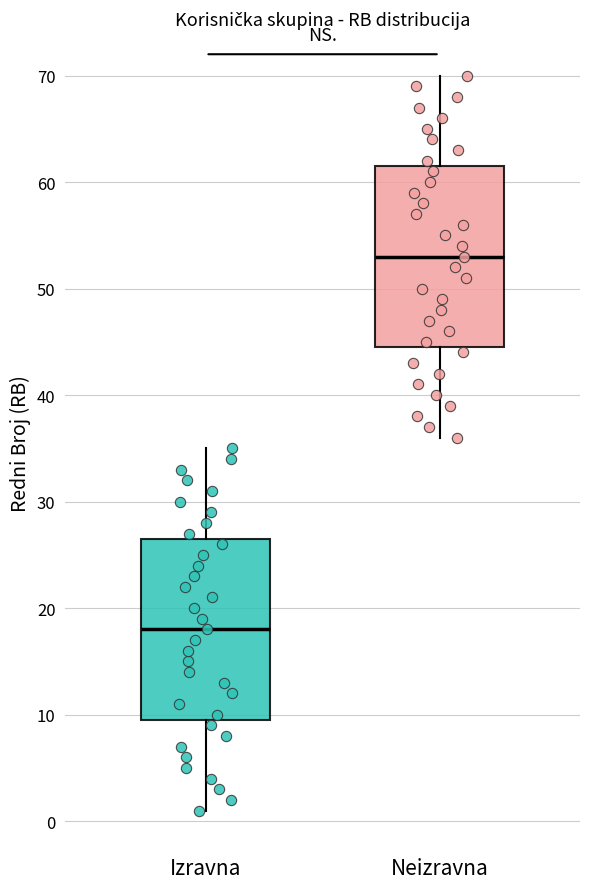

Reading left to right, transcribe this box plot: for each box, give where its median line is, the range the box spans, and where its two whiskers end, as read against the y-axis. The values are not printed on the chart, so give them approximately, as read against the axis.

Izravna: median 18, box 10 to 27, whiskers 1 to 35
Neizravna: median 53, box 45 to 62, whiskers 36 to 70